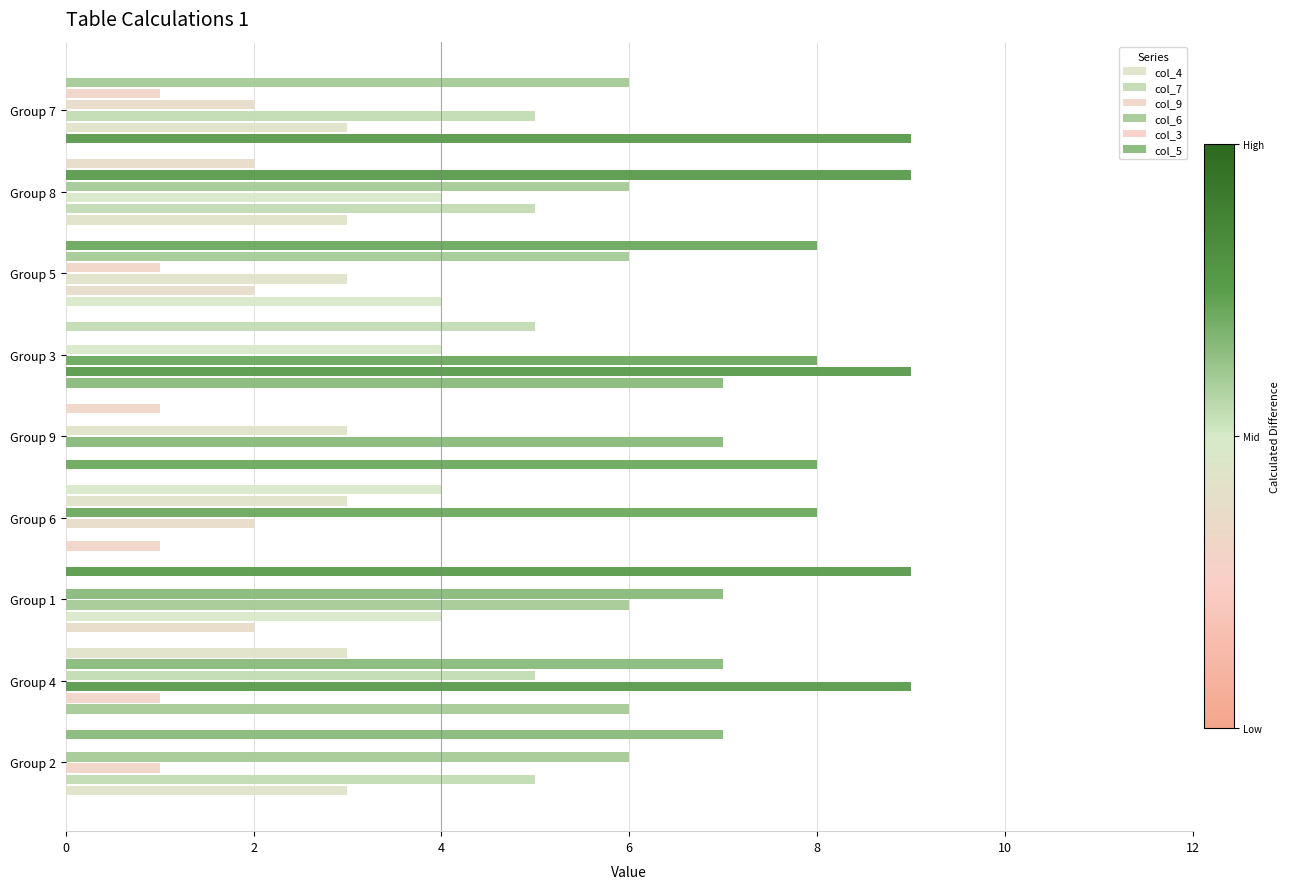

Count the number of data series in this chart.

6